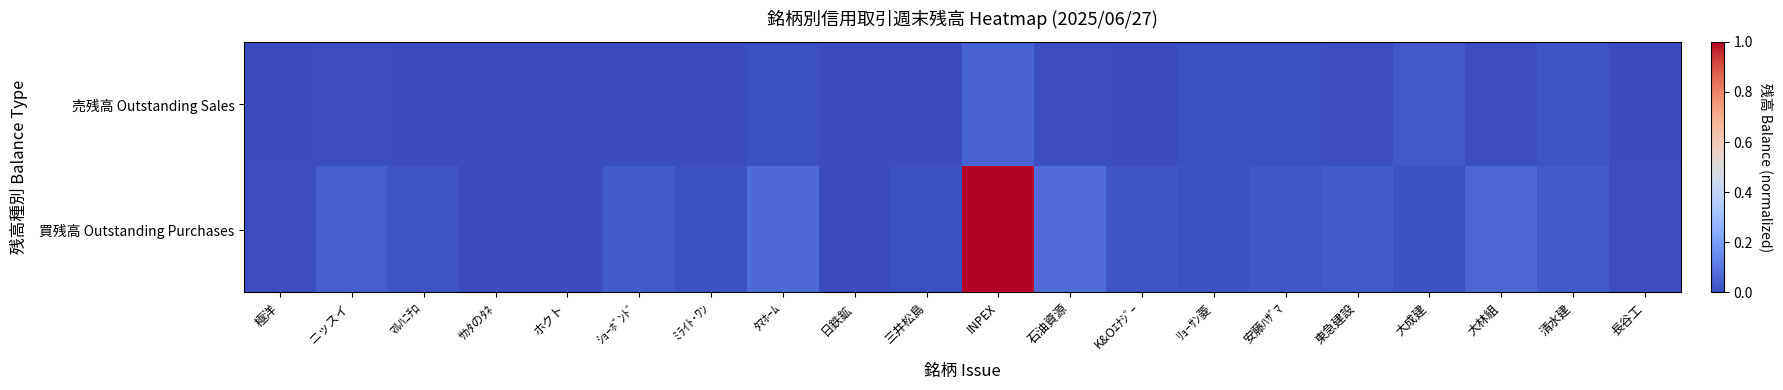

Which series has the widest spread of values?

買残高 Outstanding Purchases